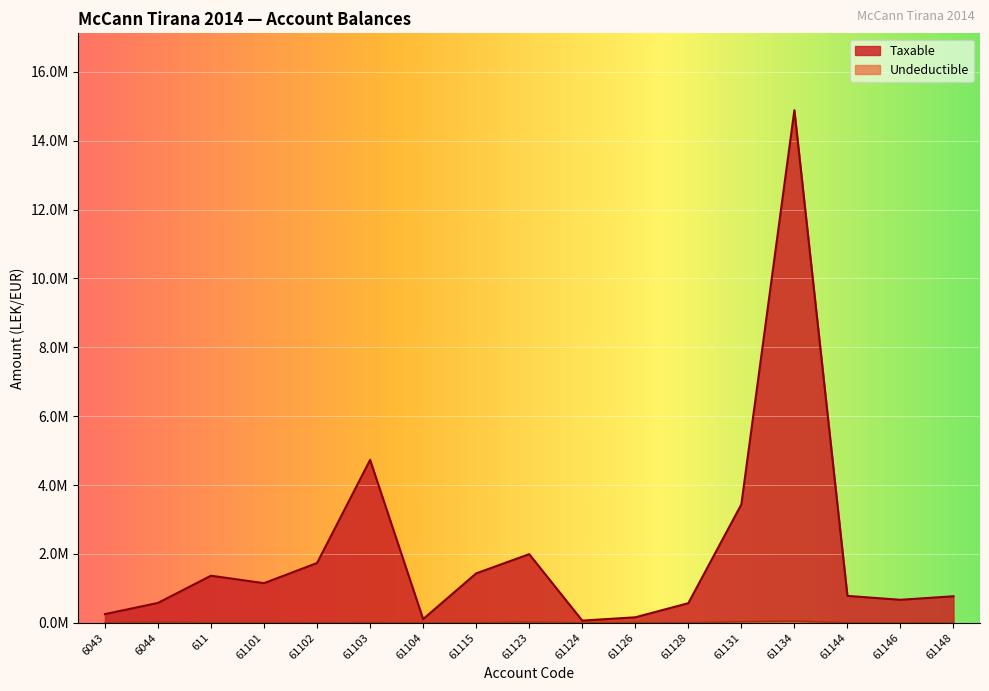

True or false: Taxable has a value of 2118792.0 at 61115.

False